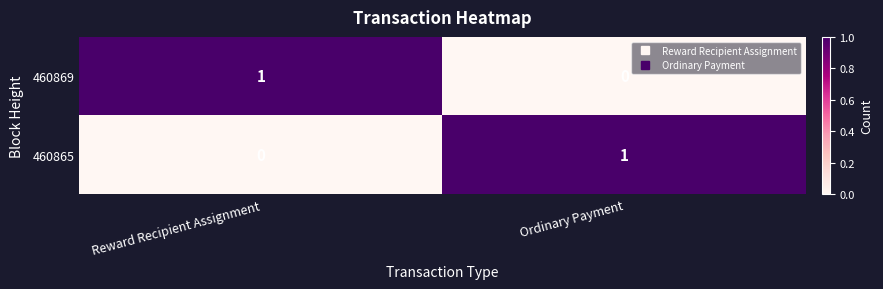

What is the total value across all series at Ordinary Payment?

1